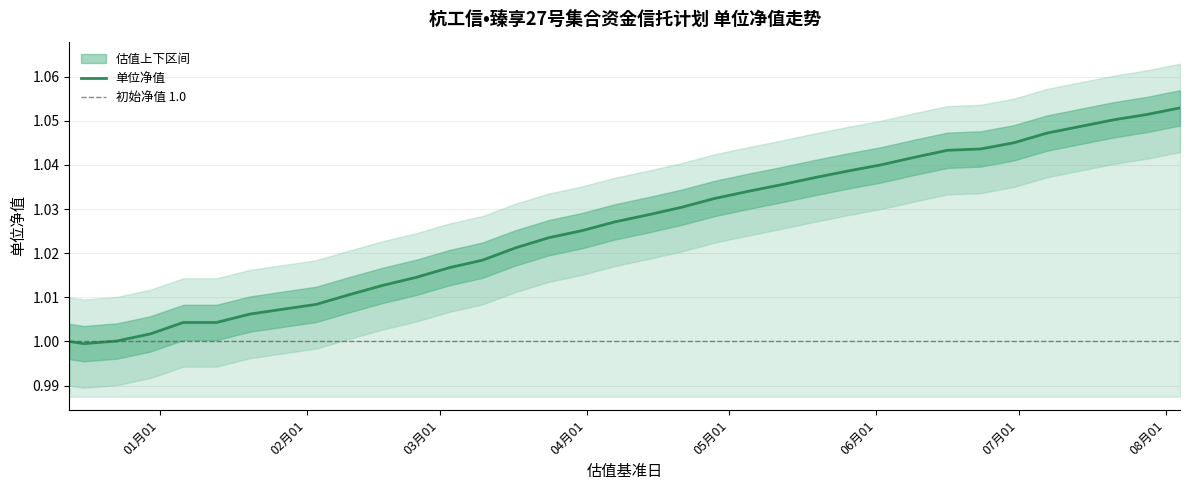

How many lines are shown in the chart?

1